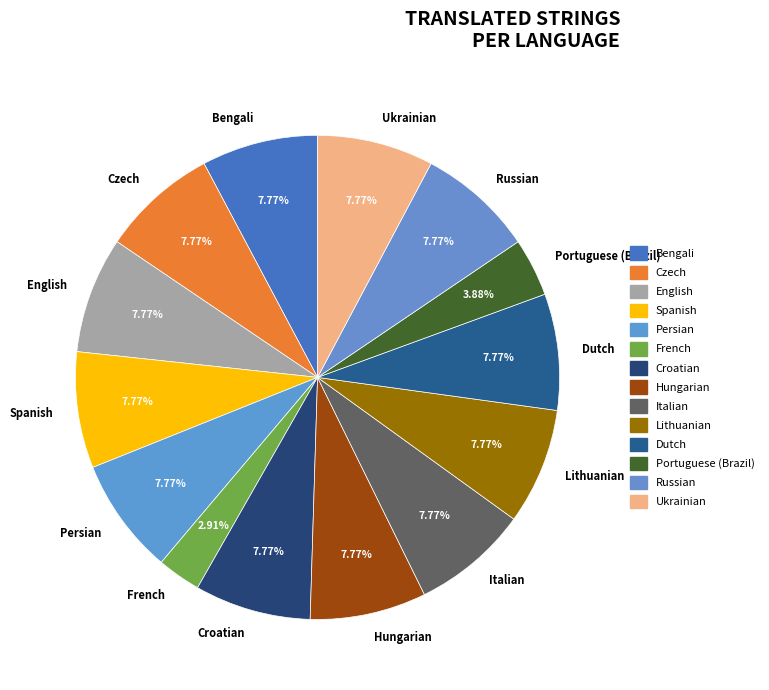

How many segments does this pie chart have?

14